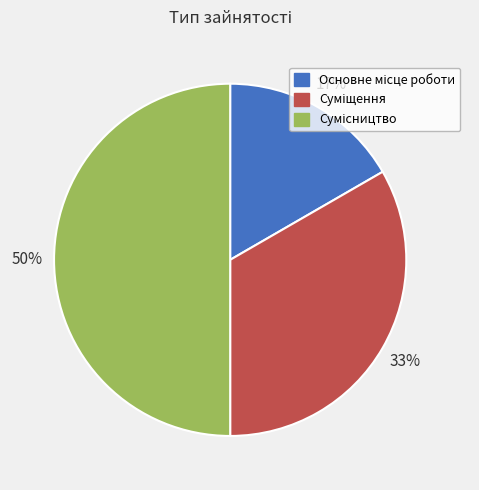

Count the number of slices in the pie.

3